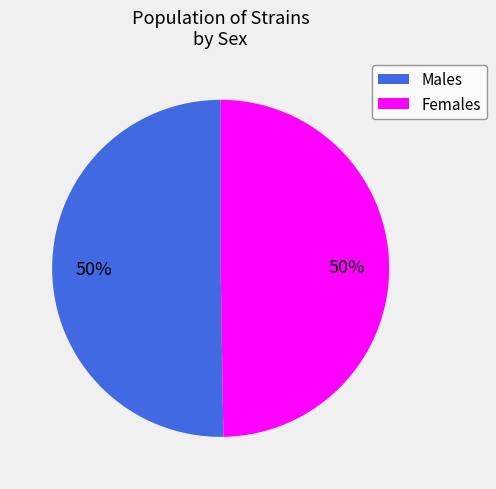

Is it true that Males is 60% of the pie?

False